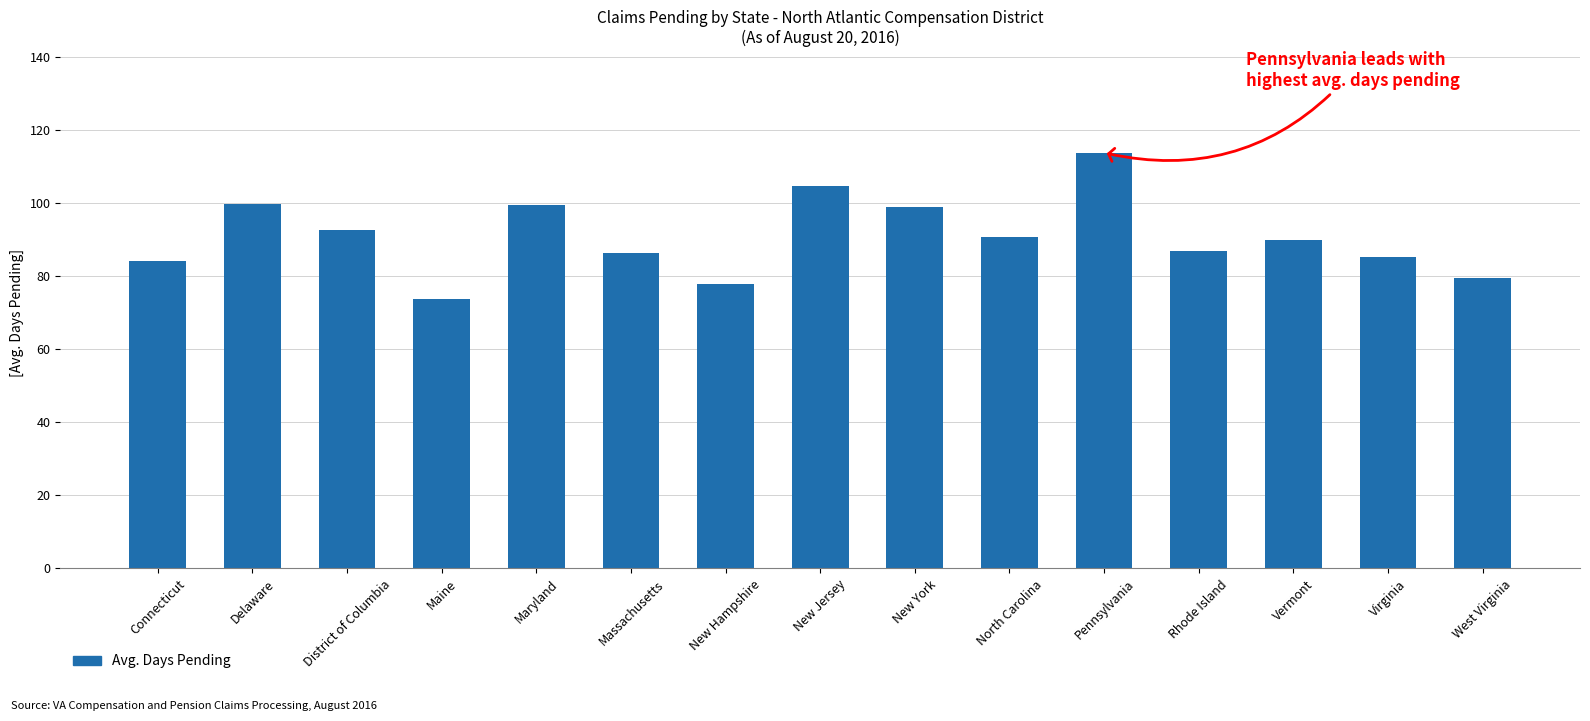

What is the change in value from Delaware to Pennsylvania?

+13.9